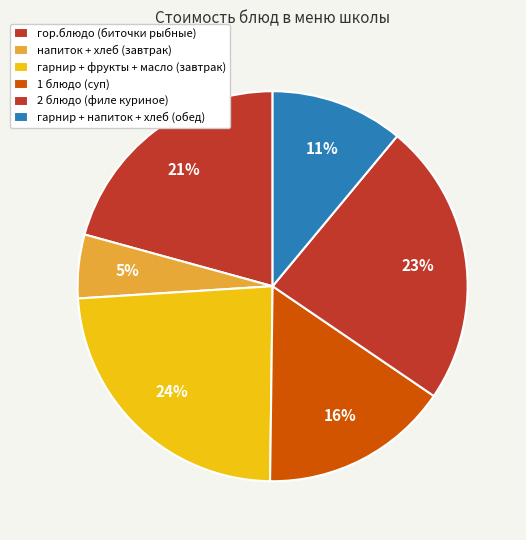

Count the number of slices in the pie.

6